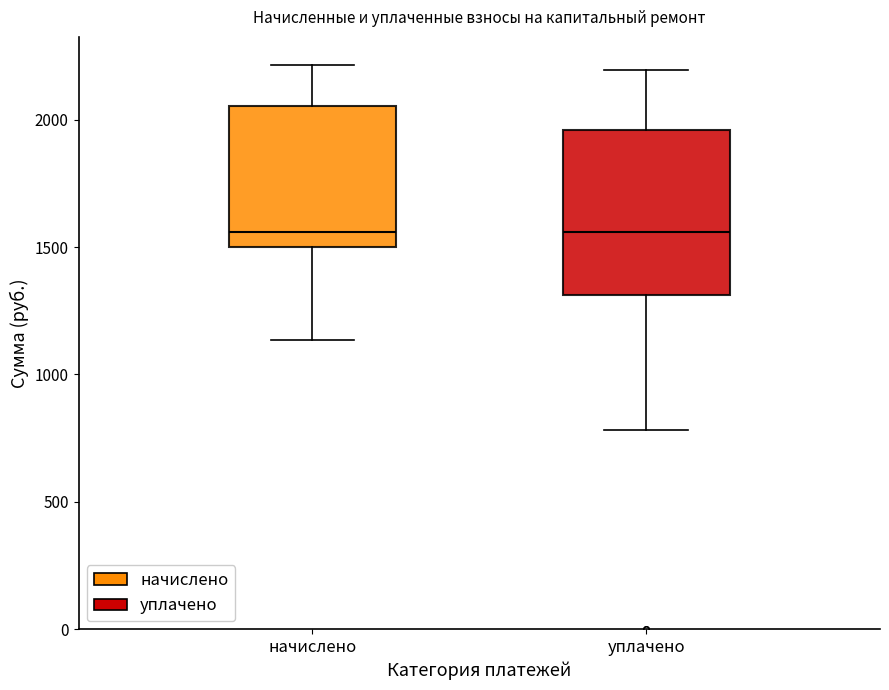

Reading left to right, read every box against the y-axis: the position of its median line, the range the box covers, and the ends of its whiskers. The values are not printed on the chart, so give them approximately, as read against the axis.

начислено: median 1550, box 1500 to 2050, whiskers 1150 to 2200
уплачено: median 1550, box 1300 to 1950, whiskers 800 to 2200